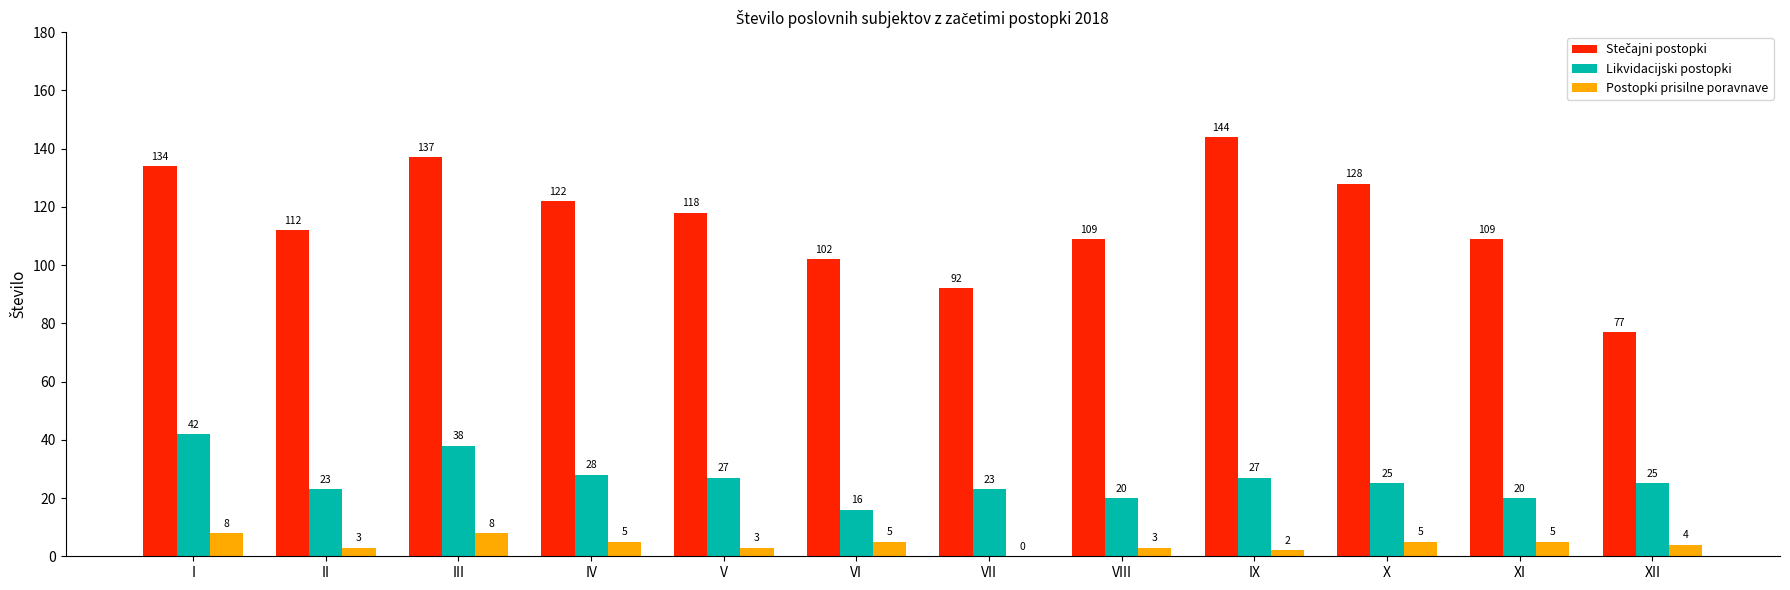

What is the greatest value displayed?

144